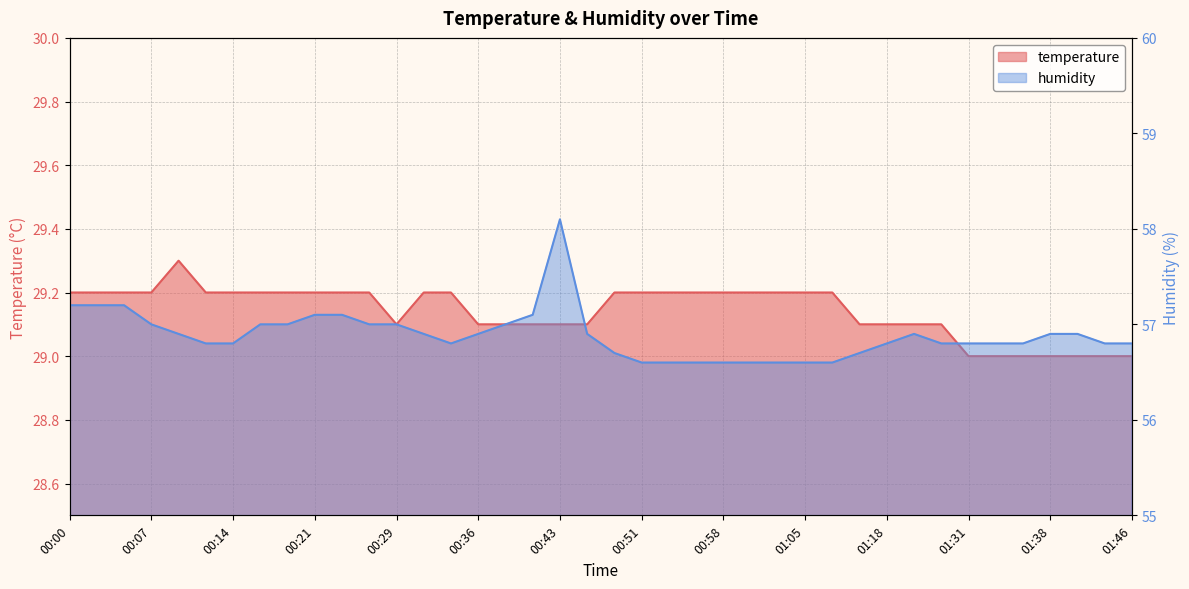

How many distinct data groups are displayed?

2